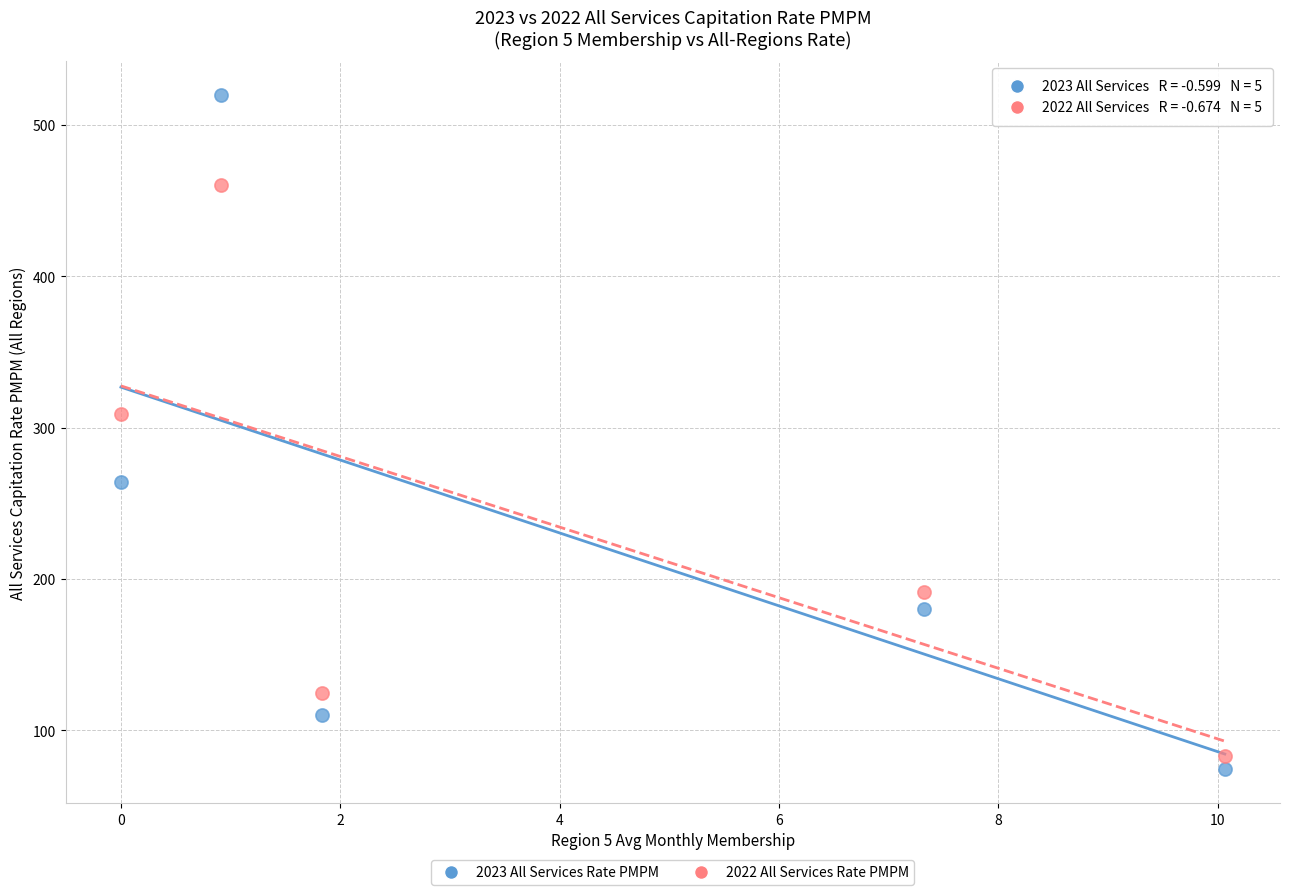

Which series reaches the minimum Y coordinate?

2023 All Services Rate PMPM